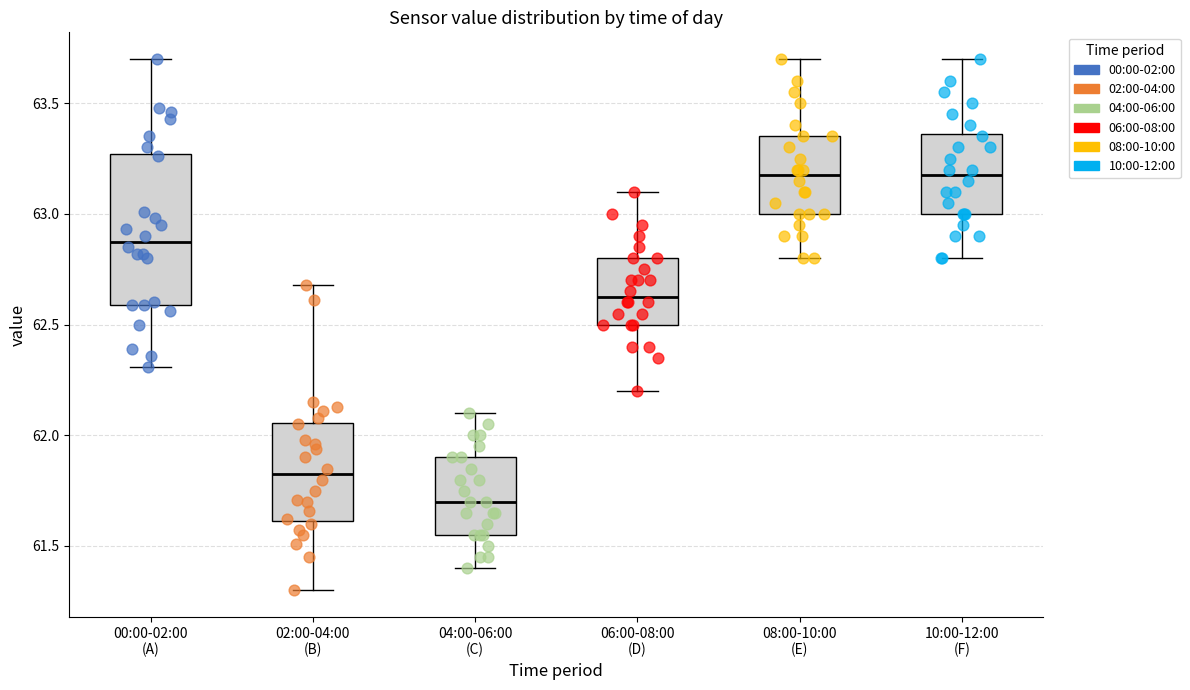

Reading left to right, read every box against the y-axis: the position of its median line, the range the box covers, and the ends of its whiskers. The values are not printed on the chart, so give them approximately, as read against the axis.

00:00-02:00 (A): median 62.90, box 62.60 to 63.25, whiskers 62.30 to 63.70
02:00-04:00 (B): median 61.85, box 61.60 to 62.05, whiskers 61.30 to 62.70
04:00-06:00 (C): median 61.70, box 61.55 to 61.90, whiskers 61.40 to 62.10
06:00-08:00 (D): median 62.65, box 62.50 to 62.80, whiskers 62.20 to 63.10
08:00-10:00 (E): median 63.20, box 63.00 to 63.35, whiskers 62.80 to 63.70
10:00-12:00 (F): median 63.20, box 63.00 to 63.35, whiskers 62.80 to 63.70